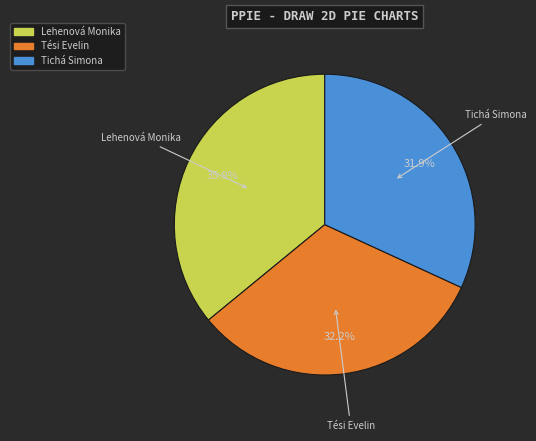

Is the sum of Tési Evelin and Tichá Simona greater than half?

Yes